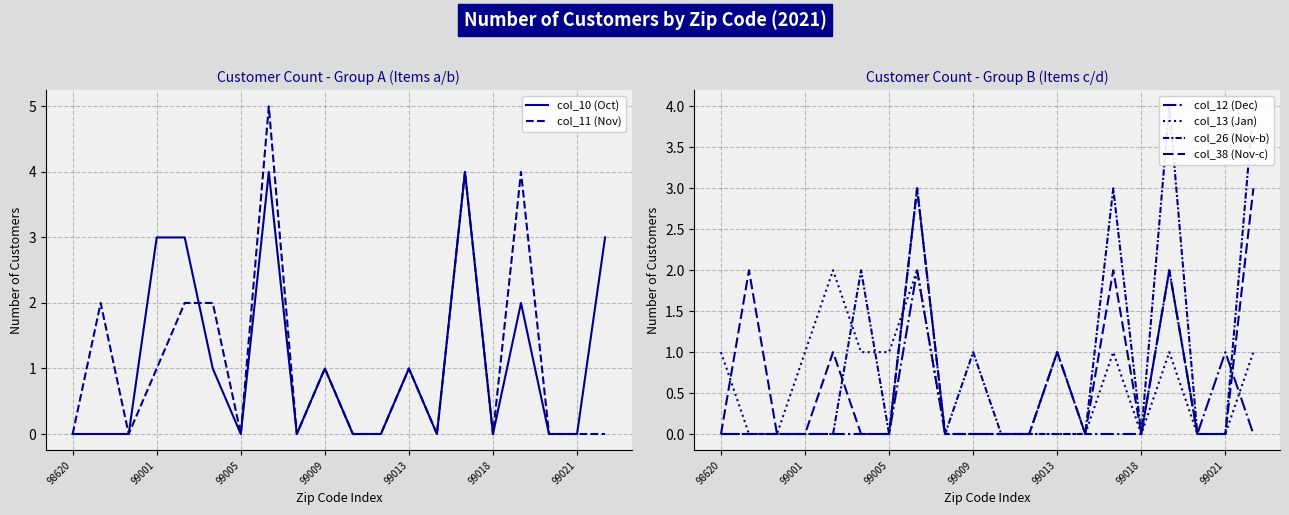

Reading right to left, extract all data points from this chart.

col_10 (Oct): 3	0	0	2	0	4	0	1	0	0	1	0	4	0	1	3	3	0	0	0
col_11 (Nov): 0	0	0	4	0	4	0	1	0	0	1	0	5	0	2	2	1	0	2	0
col_12 (Dec): 0	1	0	2	0	0	0	1	0	0	0	0	2	0	0	0	0	0	0	0
col_13 (Jan): 1	0	0	1	0	1	0	0	0	0	0	0	2	1	1	2	1	0	0	1
col_26 (Nov-b): 4	0	0	4	0	3	0	0	0	0	1	0	3	0	2	0	0	0	0	0
col_38 (Nov-c): 3	0	0	2	0	2	0	1	0	0	0	0	3	0	0	1	0	0	2	0